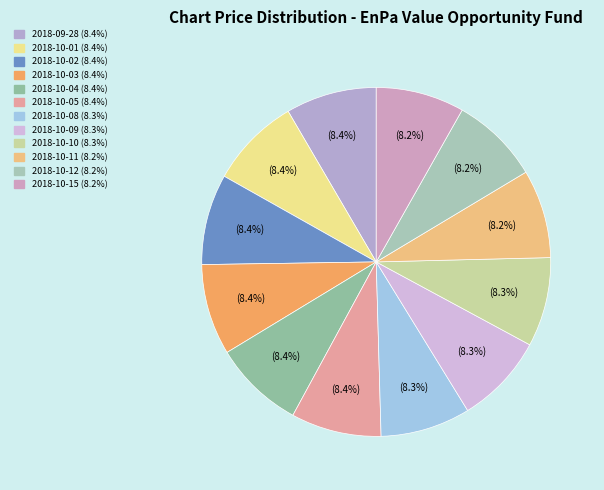

Count the number of slices in the pie.

12